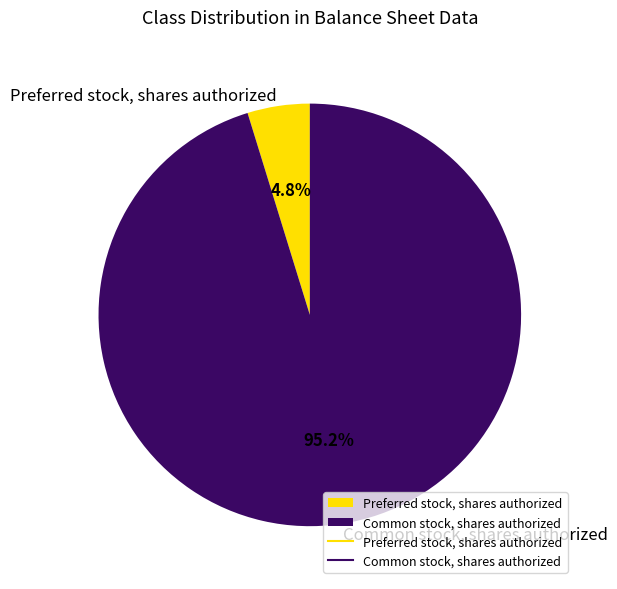

Rank the categories by value from lowest to highest.

Preferred stock, shares authorized, Common stock, shares authorized